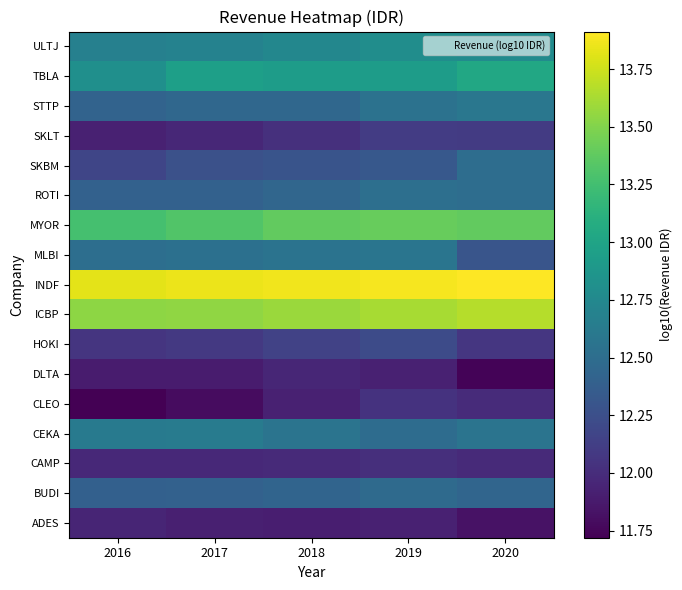

How many data points does each series have?

5